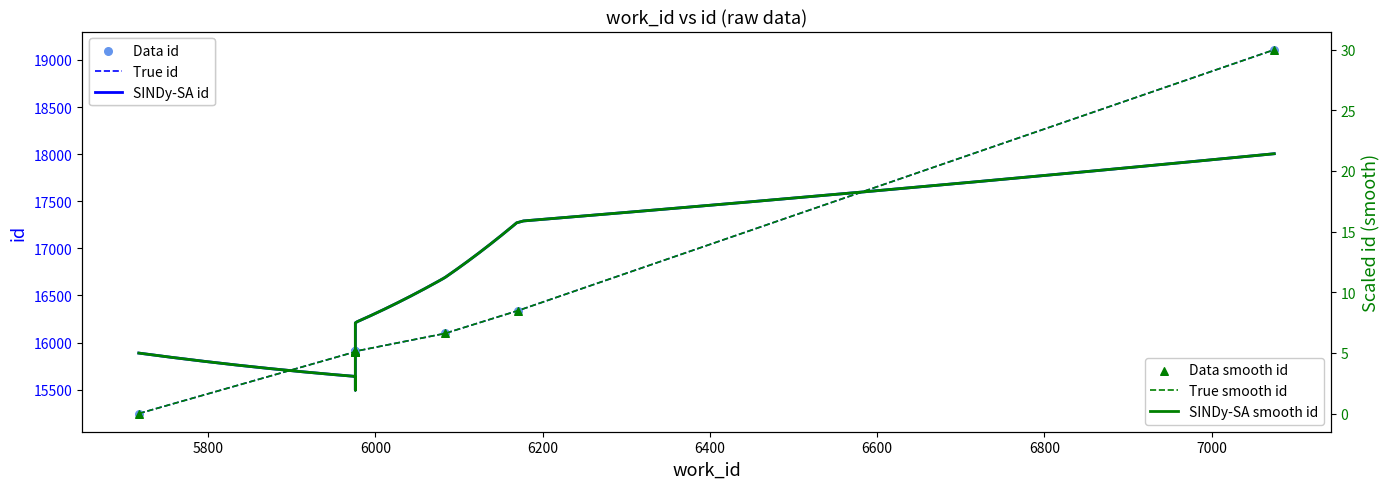

Between 6171 and 5976, which is larger?

6171